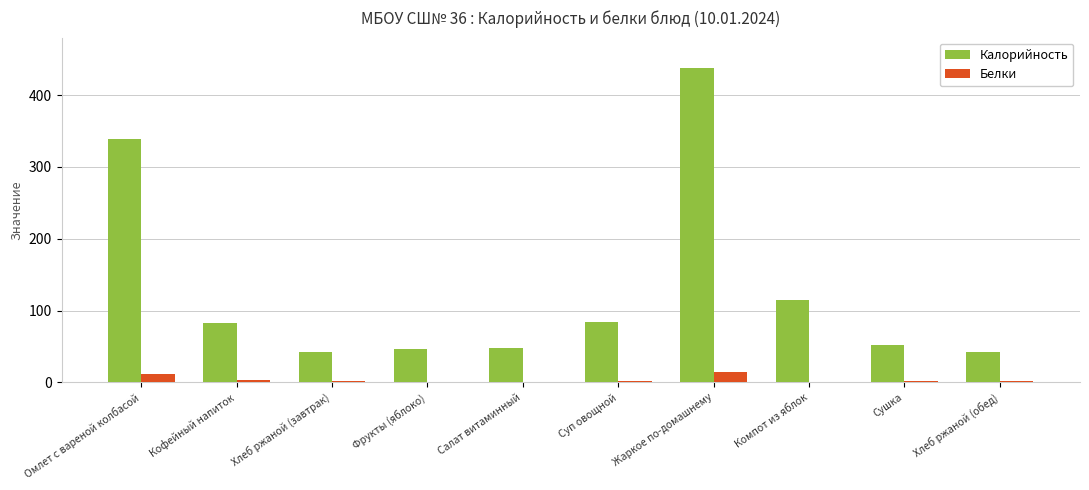

At which category is the sum across all series the highest?

Жаркое по-домашнему